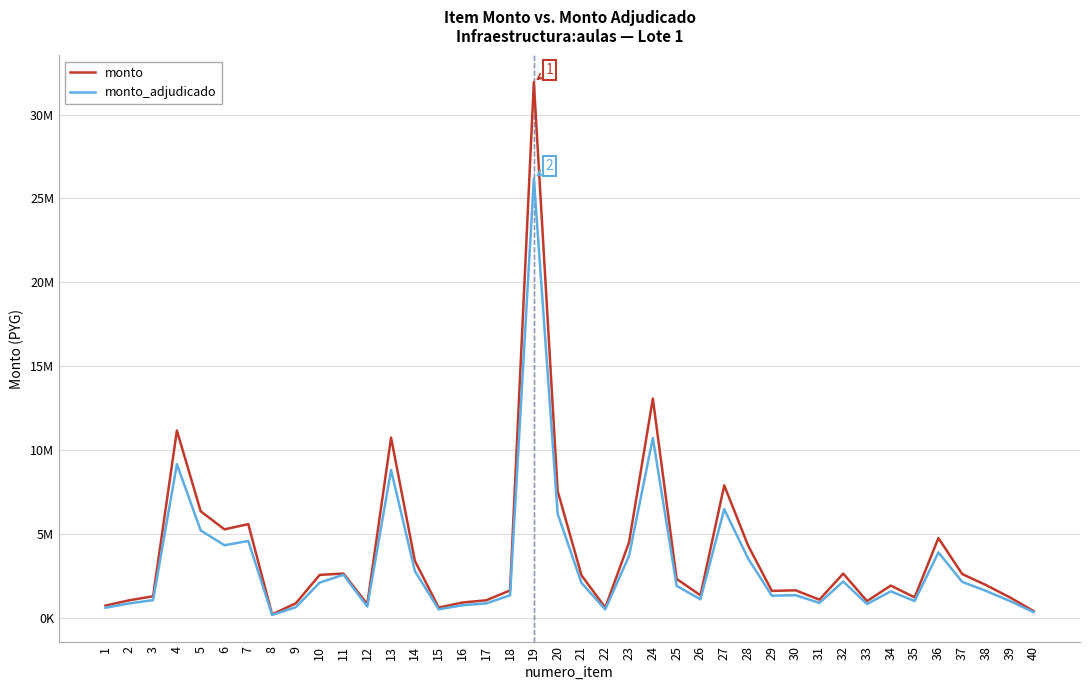

What are all the series names shown in the legend?

monto, monto_adjudicado